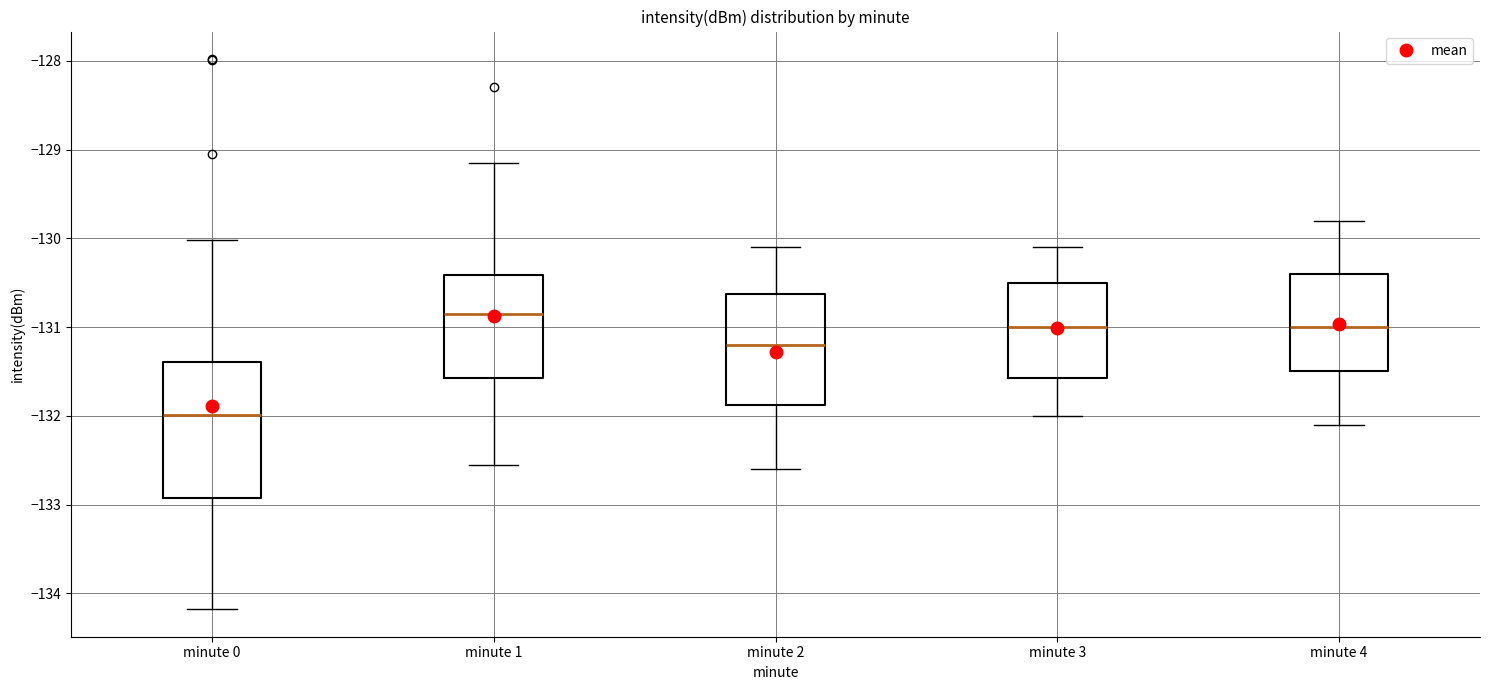

Which box's median line is the lowest?

minute 0